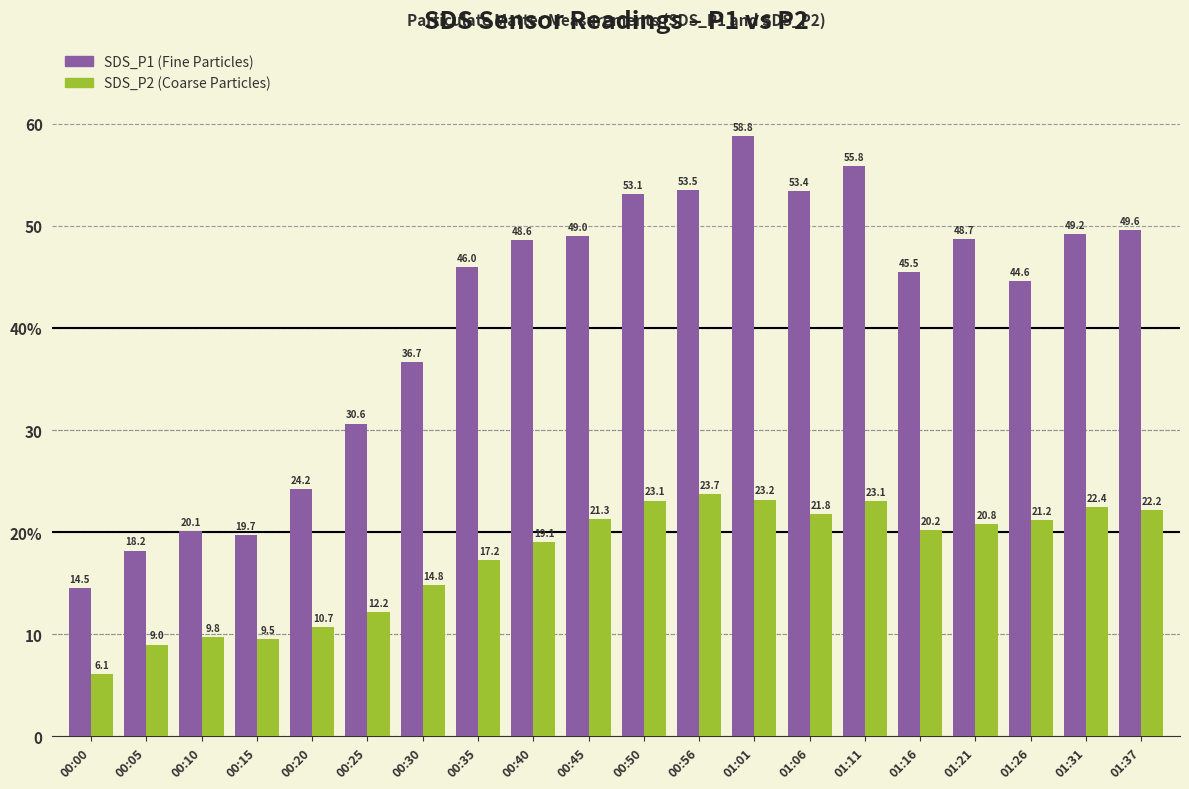

Are the bars grouped side by side (vs. stacked)?

Yes